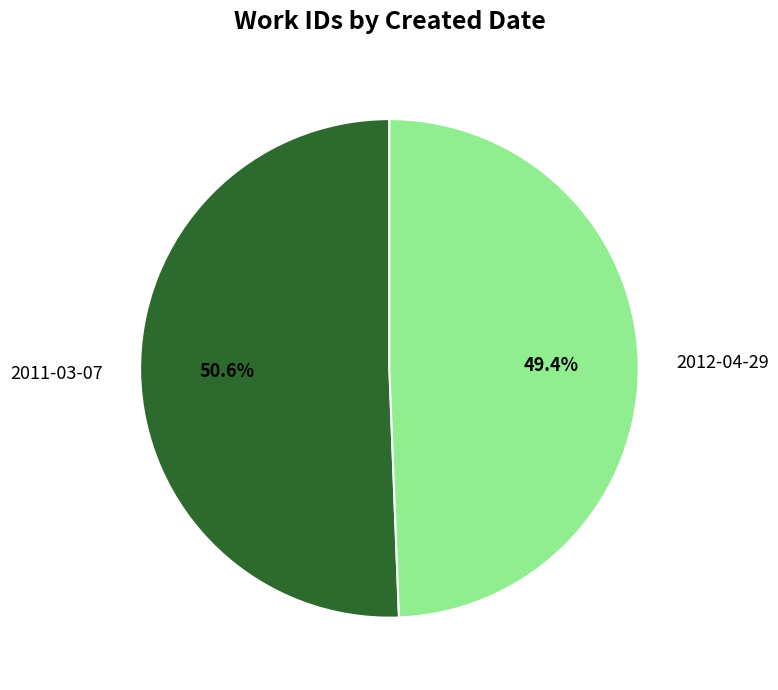

Which slice is the smallest?

2012-04-29